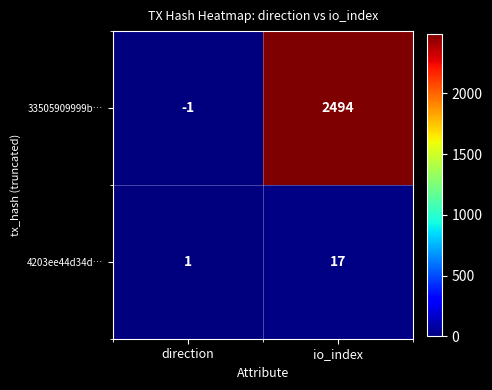

The 33505909999b… series shows 2494 at io_index. True or false?

True